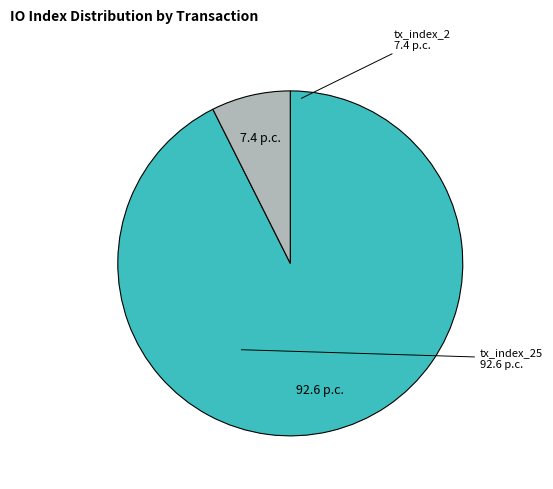

Is there any slice that represents more than half of the pie?

Yes